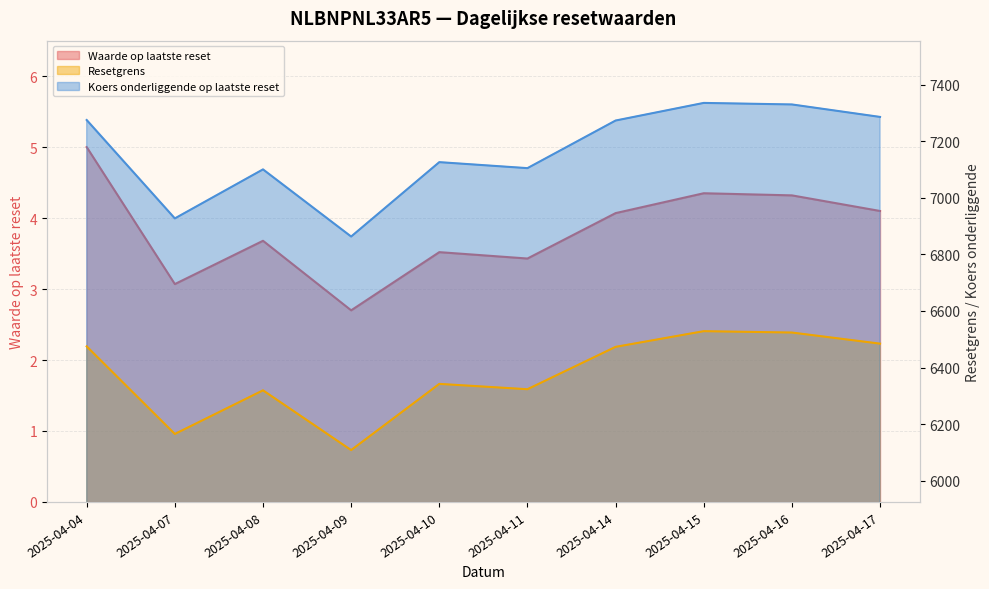

Where does the Koers onderliggende op laatste reset series first go above 7273?

2025-04-04